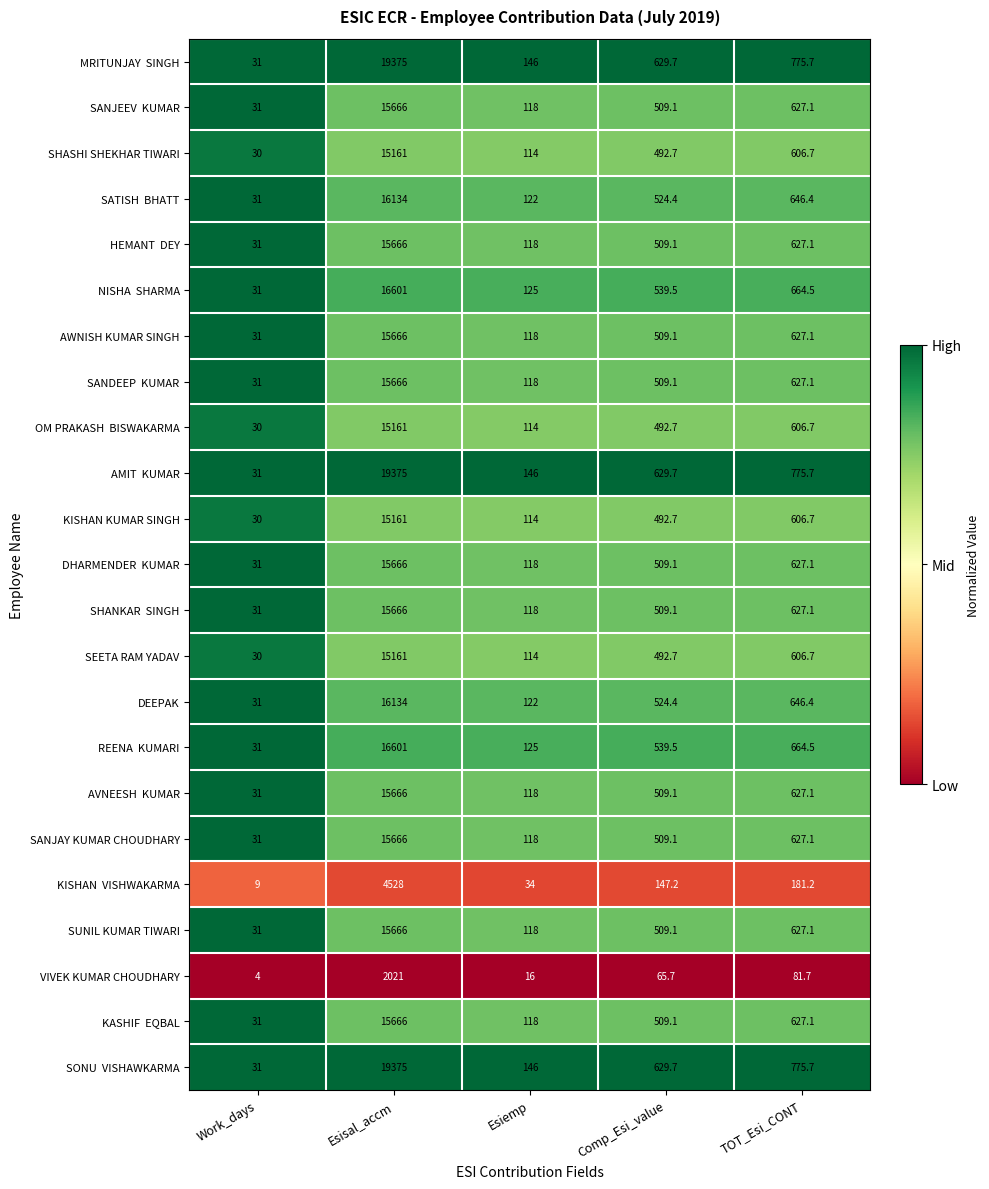

Count the number of data series in this chart.

23